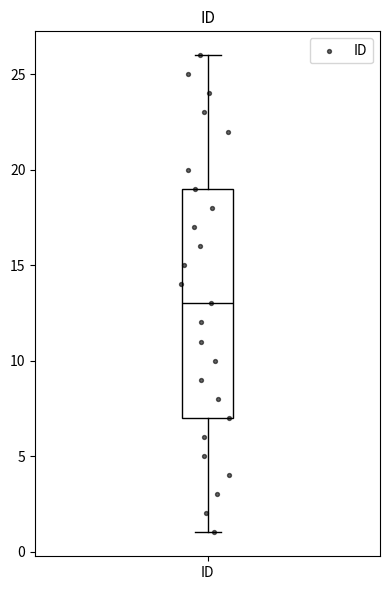

Where does the lower whisker of the box for ID end on the y-axis? The values are not printed on the chart, so give them approximately, as read against the axis.

1